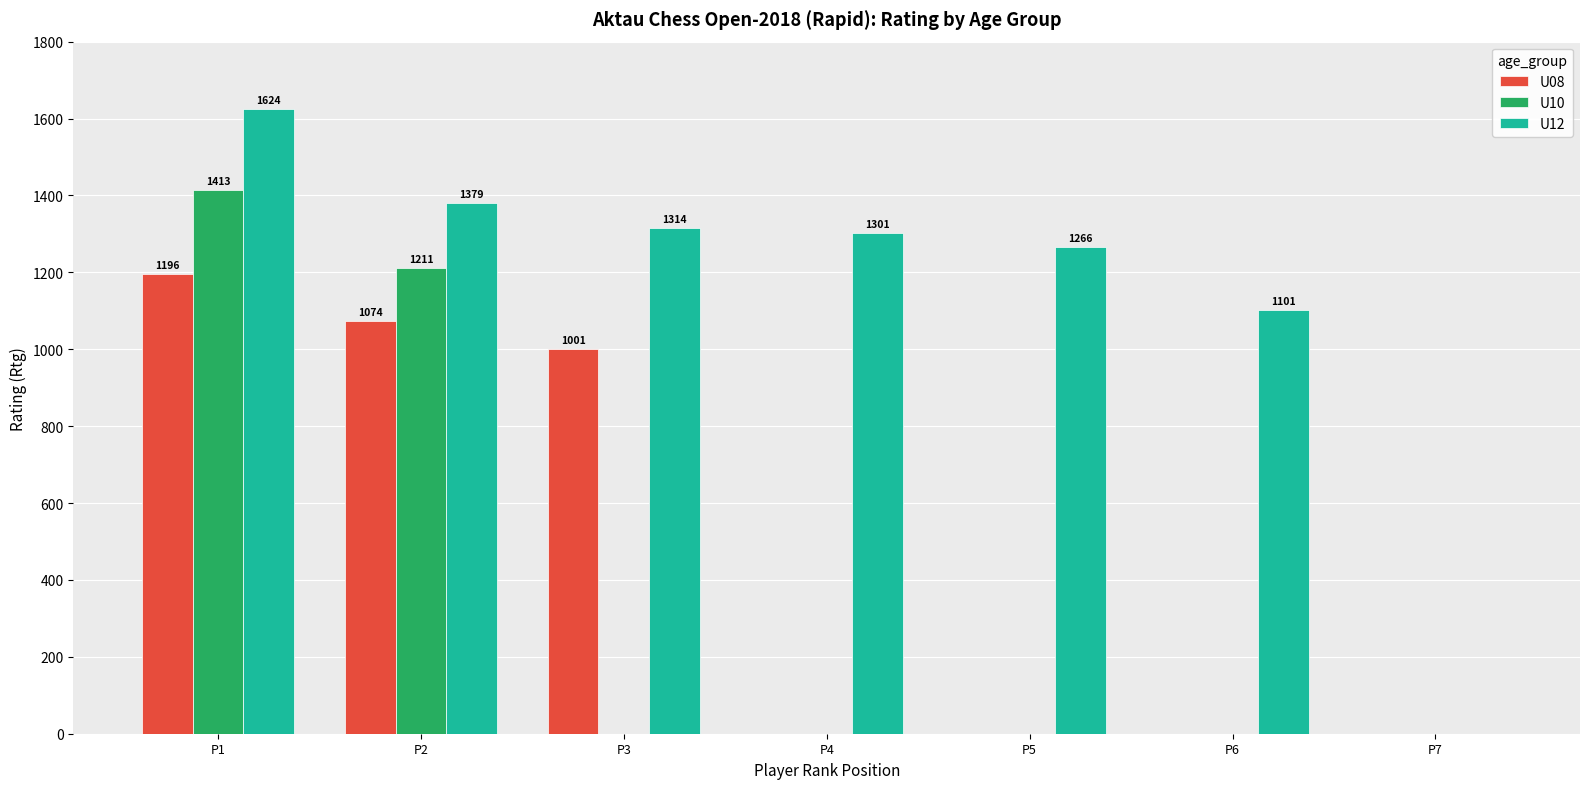

Reading left to right, transcribe all the data shown in this chart.

U08: P1=1196	P2=1074	P3=1001	P4=0	P5=0	P6=0	P7=0
U10: P1=1413	P2=1211	P3=0	P4=0	P5=0	P6=0	P7=0
U12: P1=1624	P2=1379	P3=1314	P4=1301	P5=1266	P6=1101	P7=0